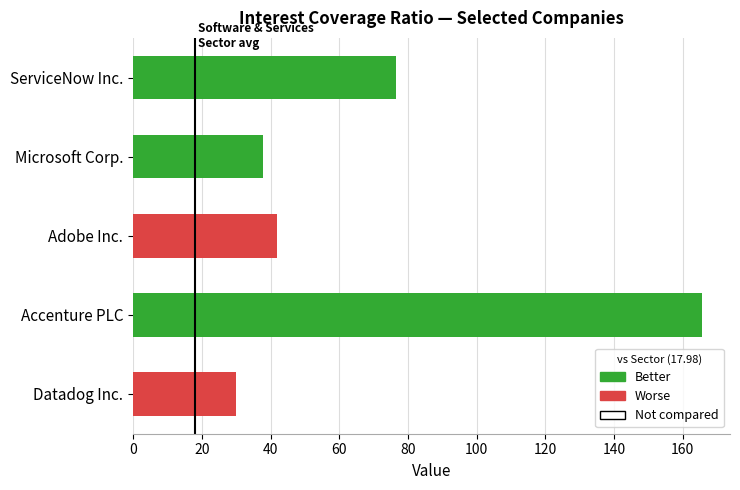

Which has a higher value, Accenture PLC or ServiceNow Inc.?

Accenture PLC